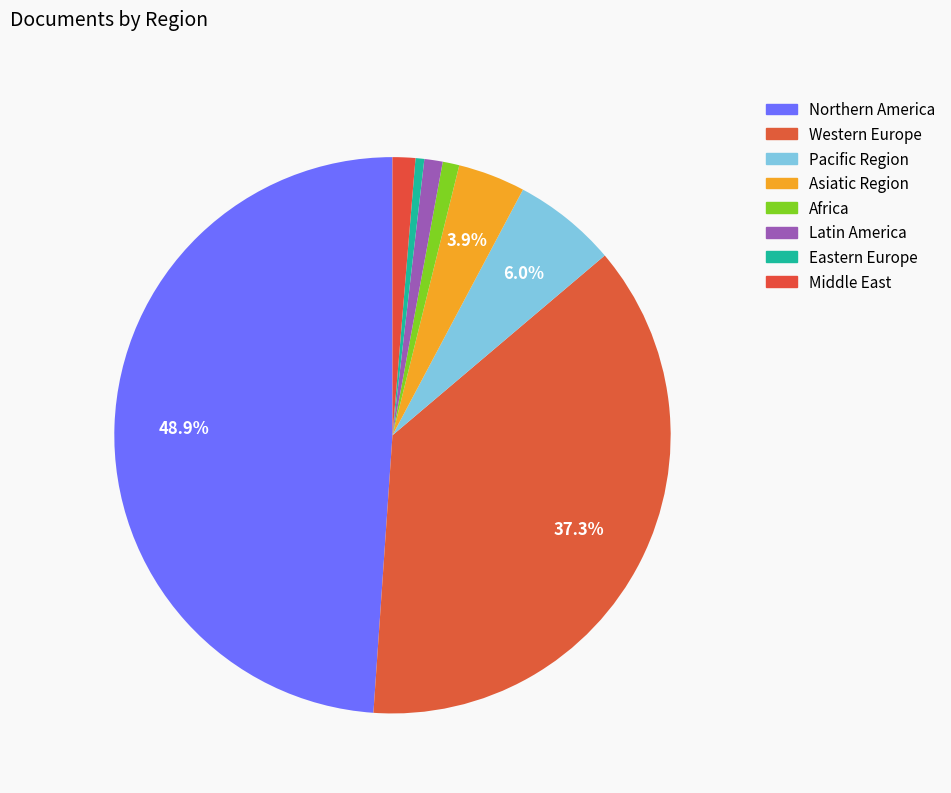

To the nearest percent, what is the difference between the Africa and Northern America slice percentages?

48%